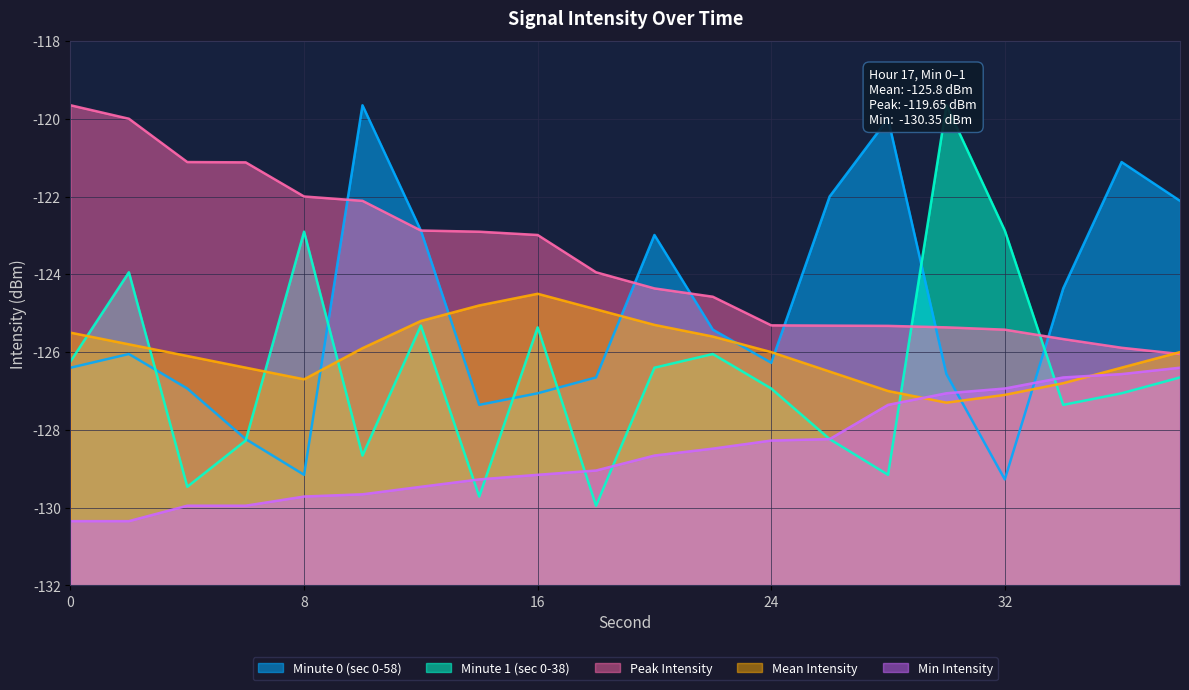

Between which two adjacent categories do Minute 0 (sec 0-58) and Mean Intensity first intersect?

8 and 10